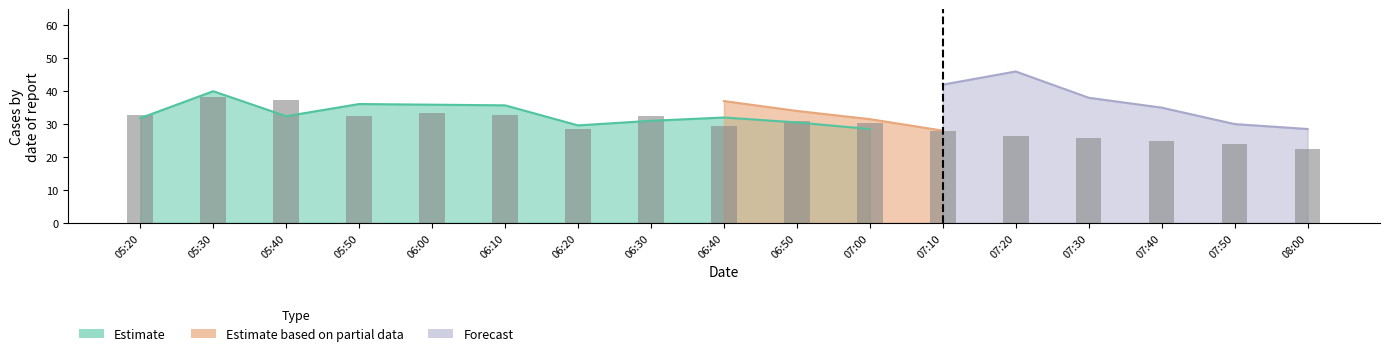

Reading right to left, extract all data points from this chart.

22.5	23.8	24.9	25.8	26.5	28.0	30.2	31.0	29.5	32.5	28.5	32.7	33.3	32.4	37.4	38.3	32.7